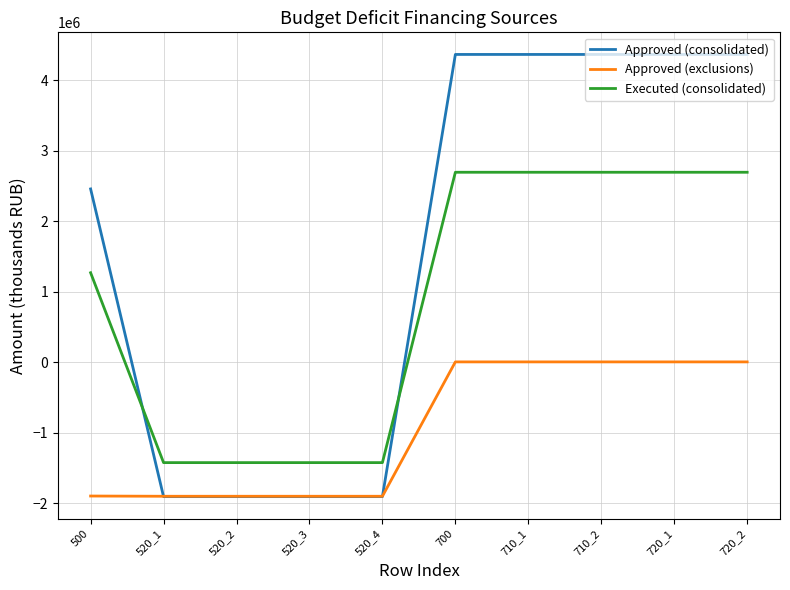

The Approved (consolidated) series shows 1283561.1 at 720_1. True or false?

False